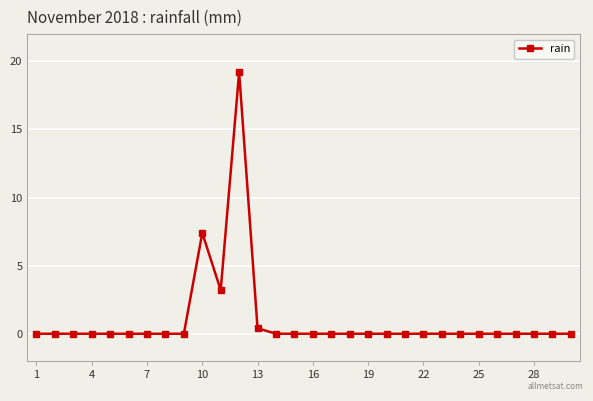

Reading left to right, extract all data points from this chart.

0.0	0.0	0.0	0.0	0.0	0.0	0.0	0.0	0.0	7.4	3.2	19.2	0.4	0.0	0.0	0.0	0.0	0.0	0.0	0.0	0.0	0.0	0.0	0.0	0.0	0.0	0.0	0.0	0.0	0.0